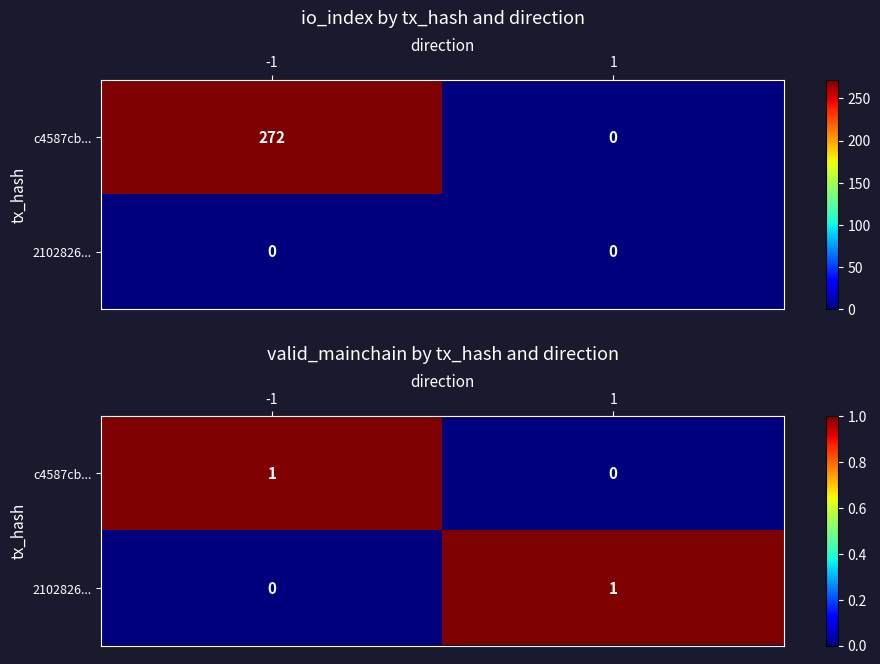

The 2102826... series shows 1 at 1. True or false?

True